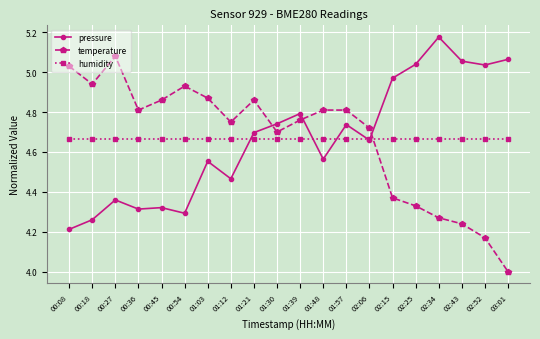

Which category has the highest value in the temperature series?

00:27